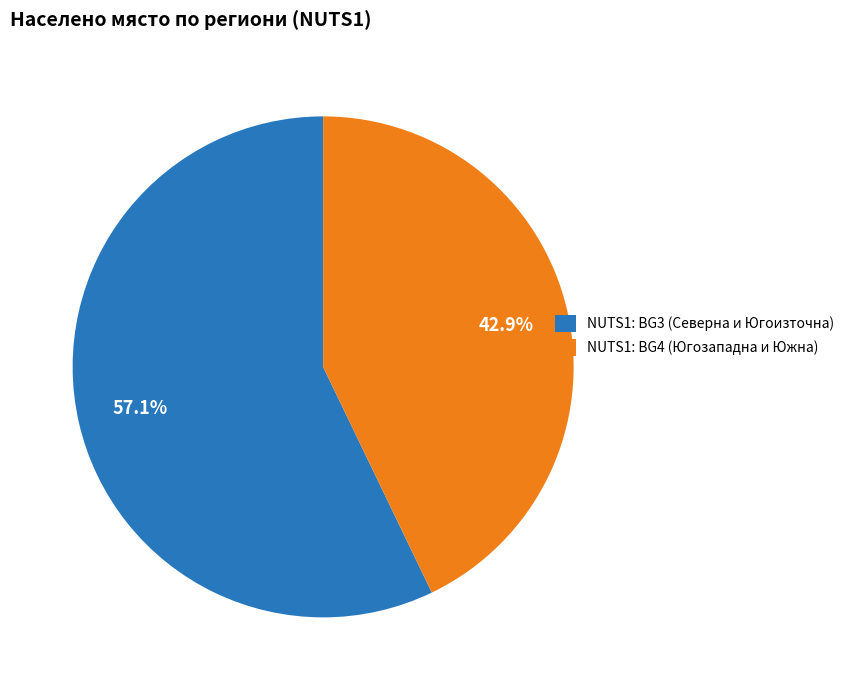

Rank the categories by value from highest to lowest.

NUTS1: BG3 (Северна и Югоизточна), NUTS1: BG4 (Югозападна и Южна)